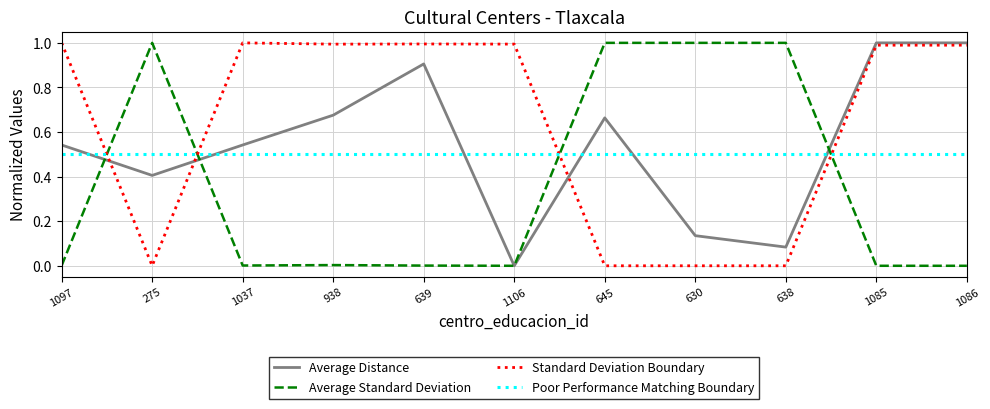

True or false: Poor Performance Matching Boundary has a value of 0.5 at 938.

True